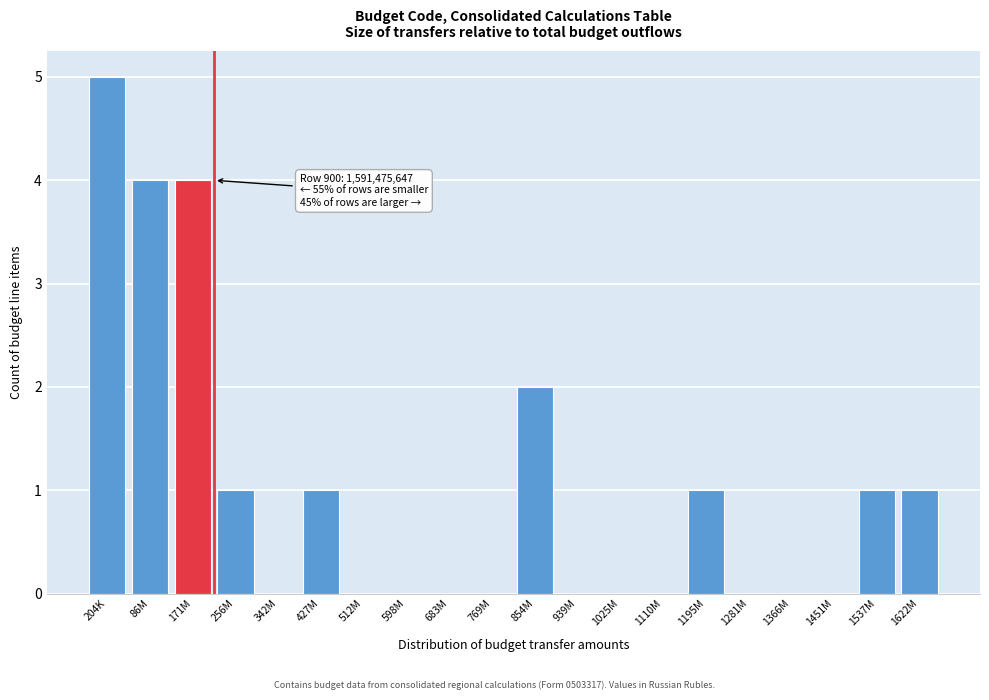

Reading left to right, transcribe all the data shown in this chart.

204K=5	86M=4	171M=4	256M=1	342M=0	427M=1	512M=0	598M=0	683M=0	769M=0	854M=2	939M=0	1025M=0	1110M=0	1195M=1	1281M=0	1366M=0	1451M=0	1537M=1	1622M=1